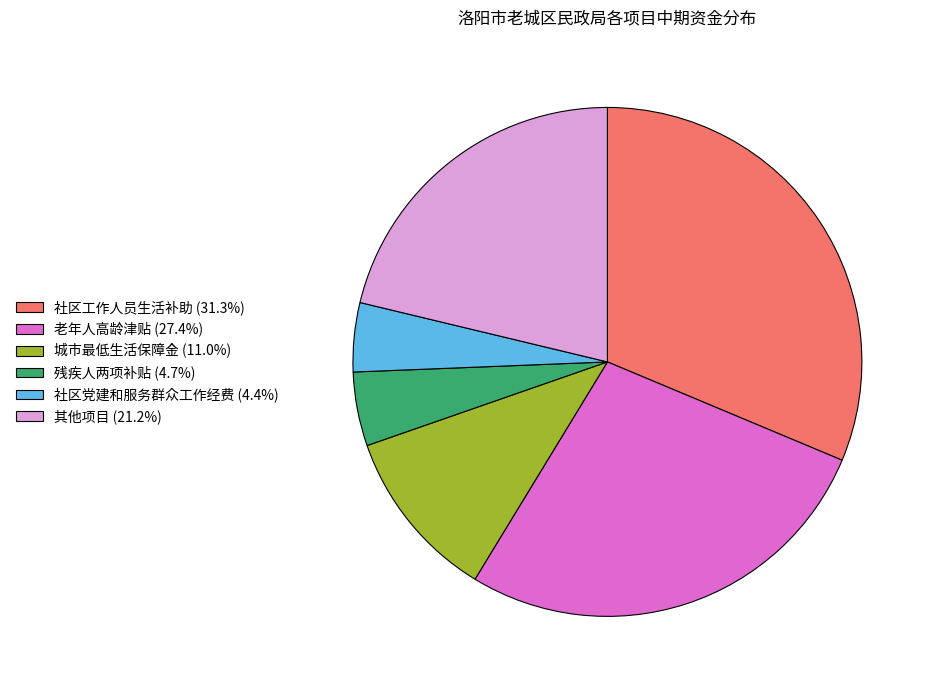

Does any single category account for the majority?

No